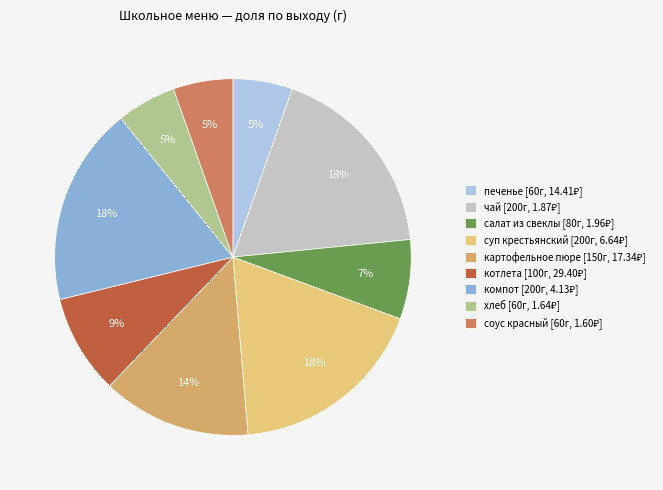

The котлета slice represents 9% of the pie. True or false?

True